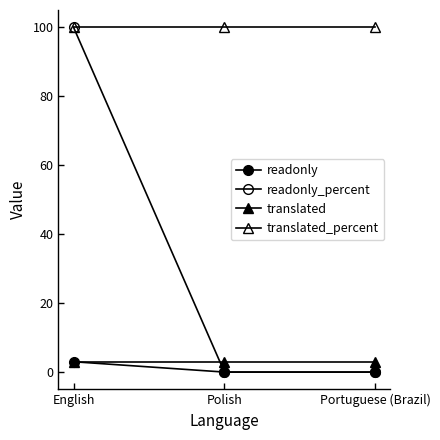

How many data points does each series have?

3